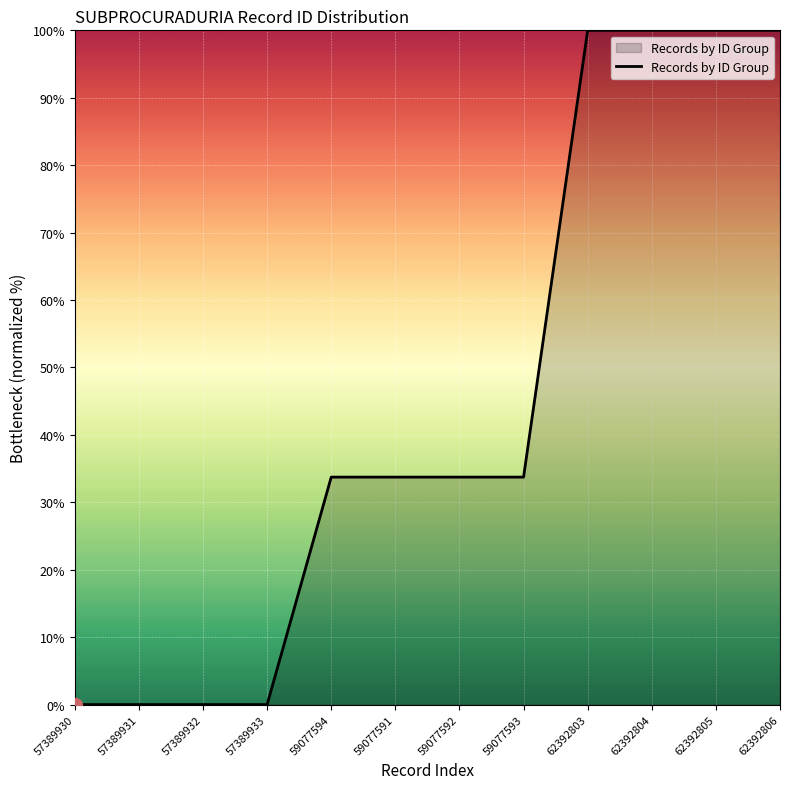

What is the change in value from 57389932 to 62392805?

+100.0